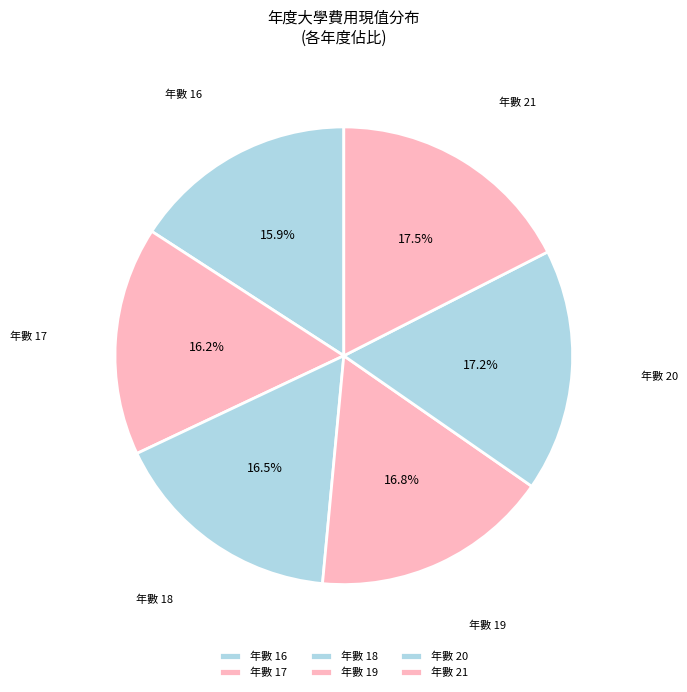

Combined, do 年數 17 and 年數 16 account for over 50%?

No